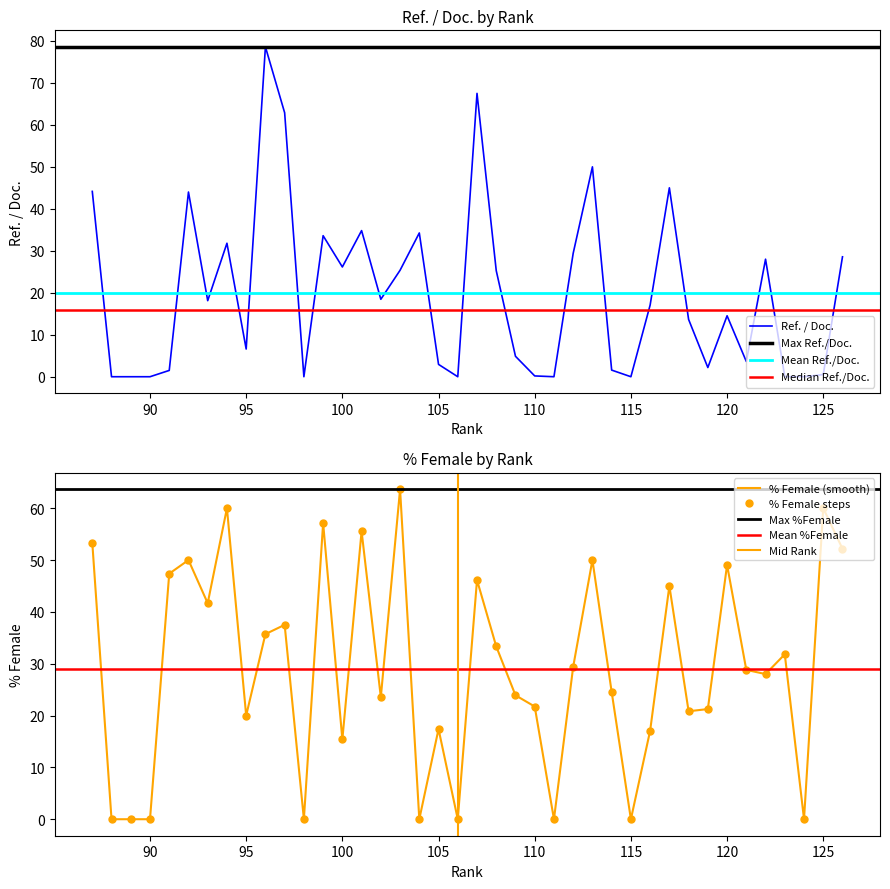

Which series ends up on top after the final intersection of %Female and Ref. / Doc.?

%Female